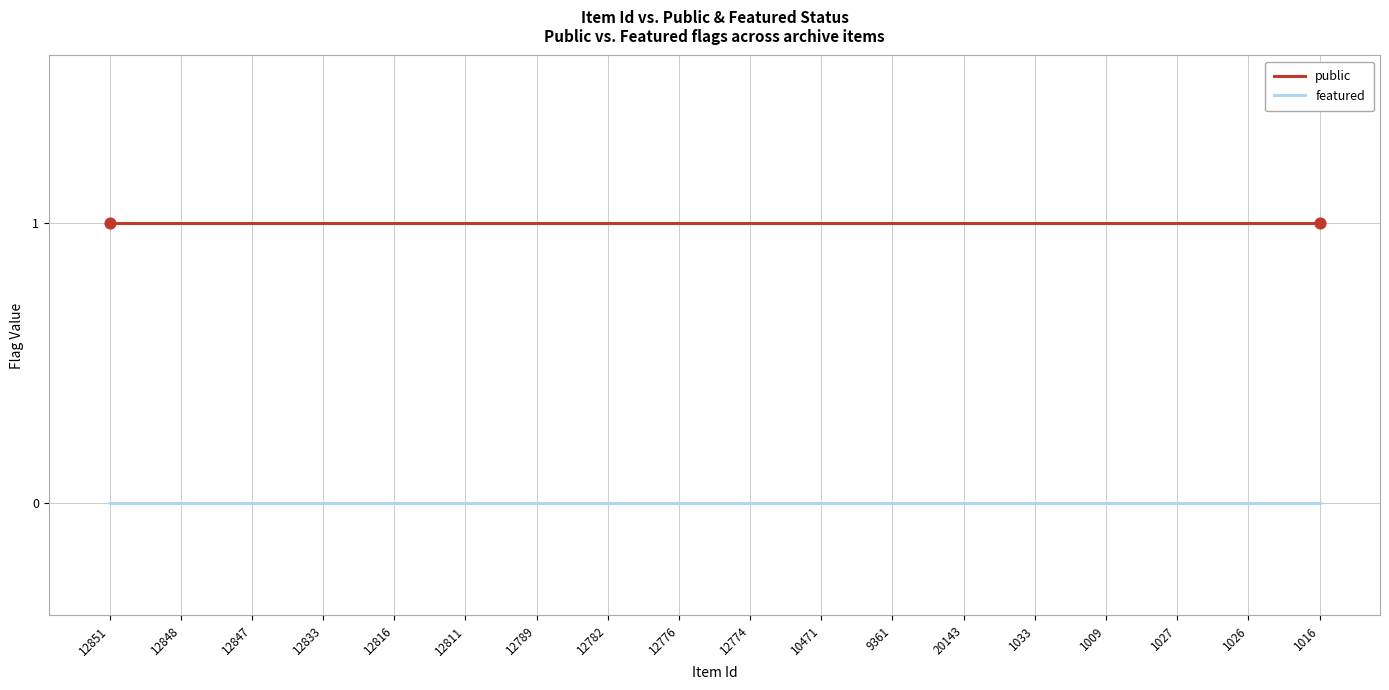

Which series has the largest total across all categories?

public